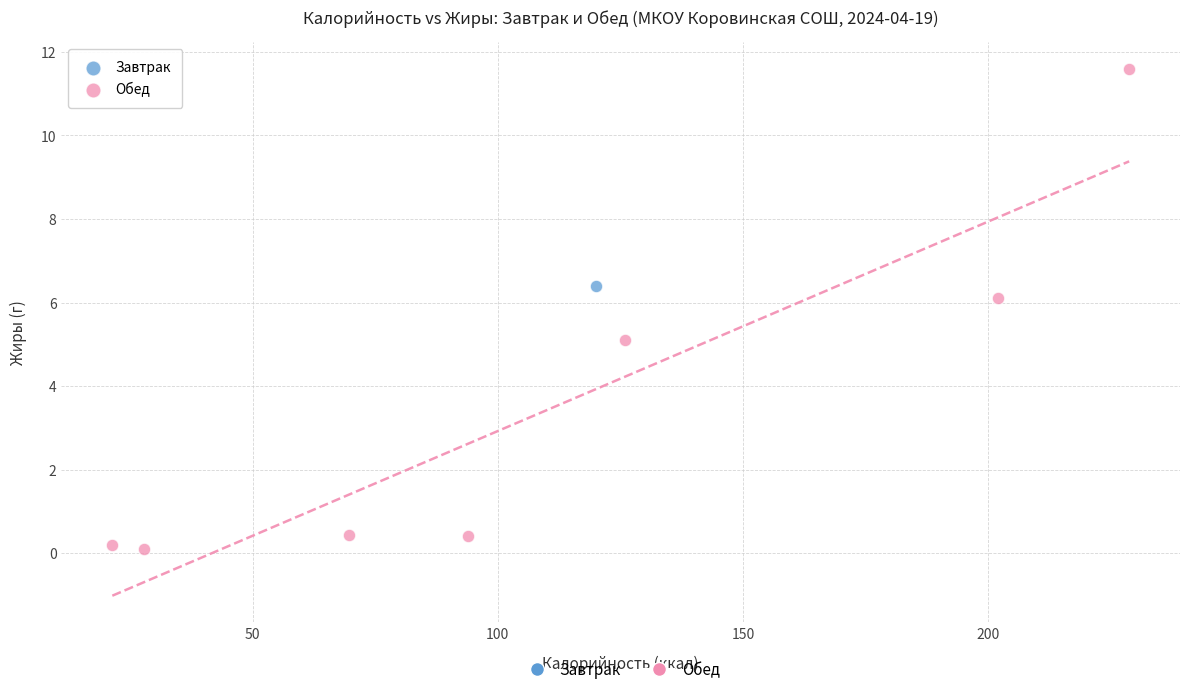

What are all the series names shown in the legend?

Завтрак, Обед